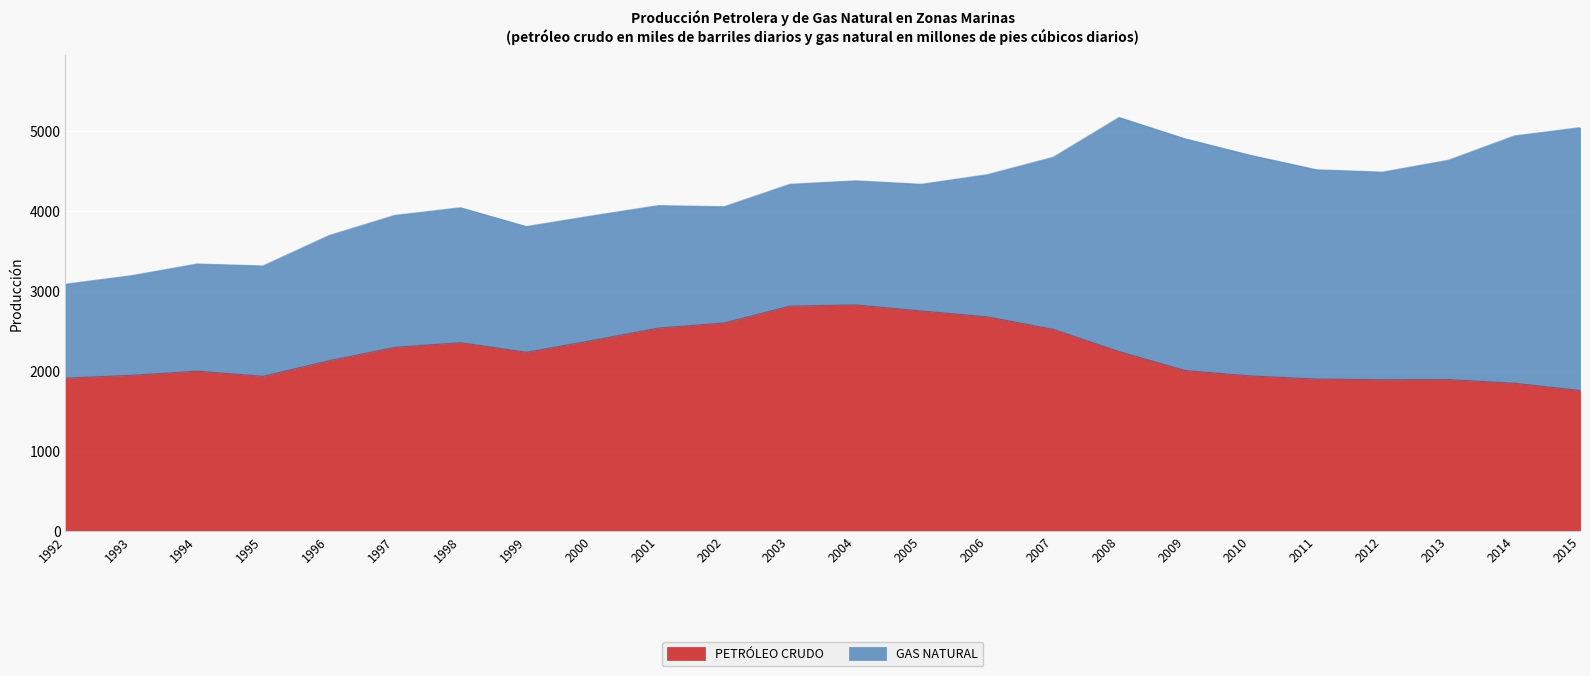

At which category does the data reach its first local peak?

1994